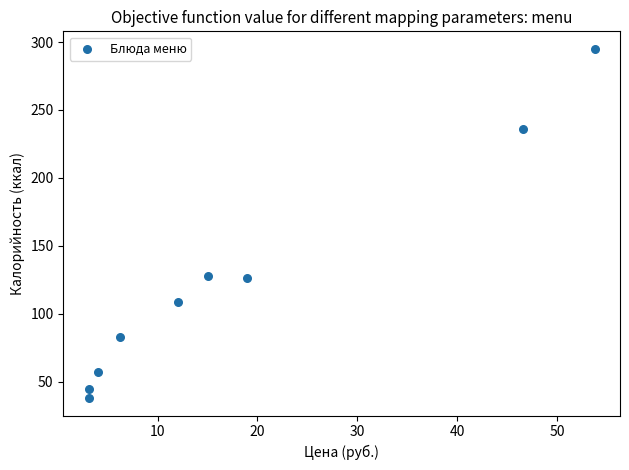

What is the average Y value?

124